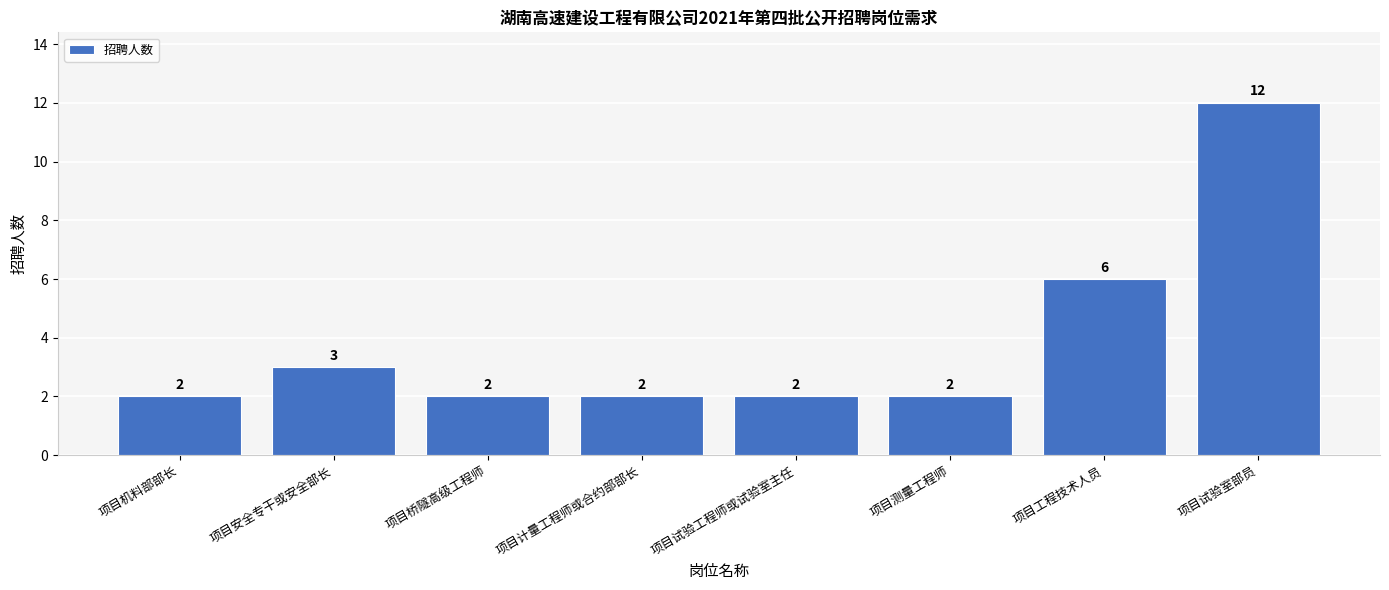

What is the minimum value shown in the chart?

2